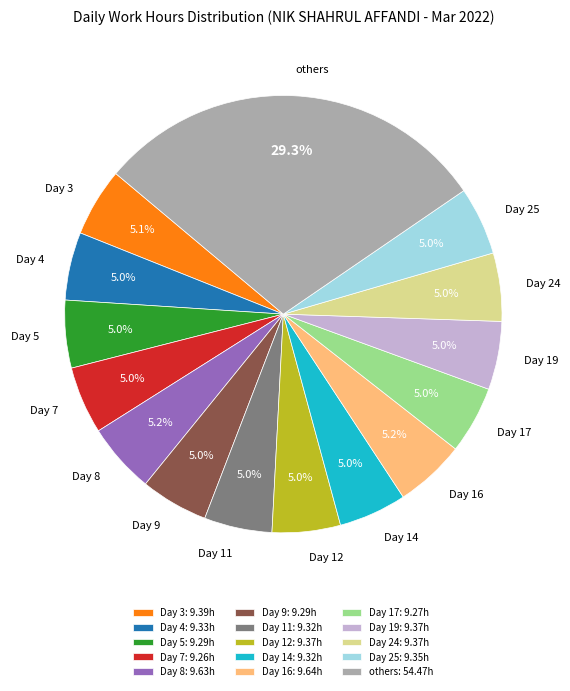

Between others and Day 12, which is larger?

others